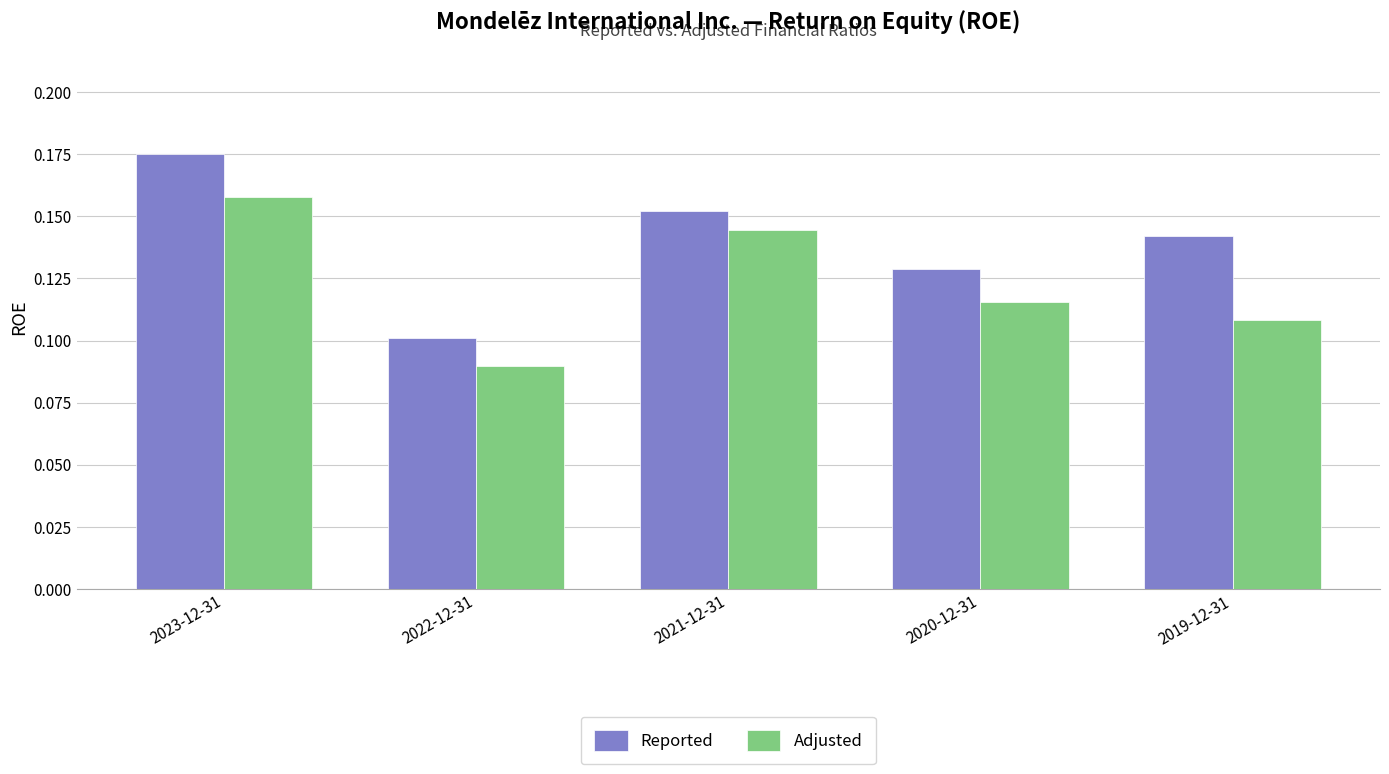

The Reported series shows 0.1 at 2020-12-31. True or false?

True